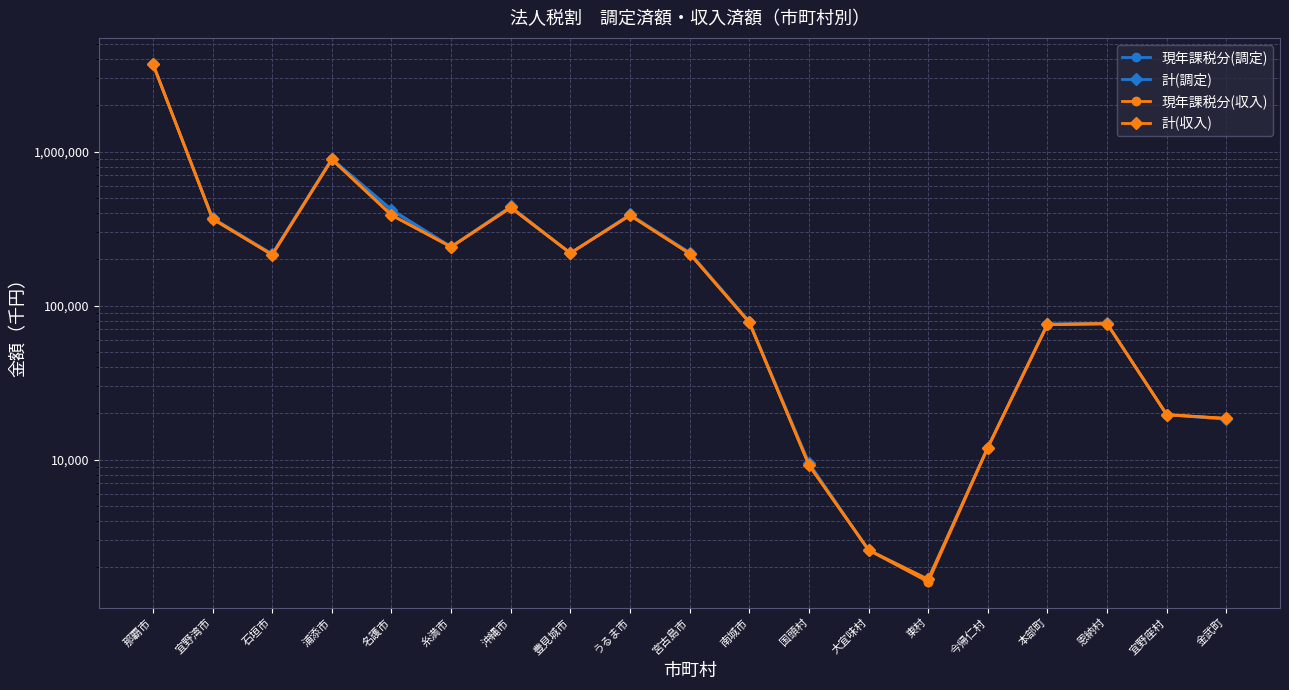

Which category has the highest value across all series?

那覇市